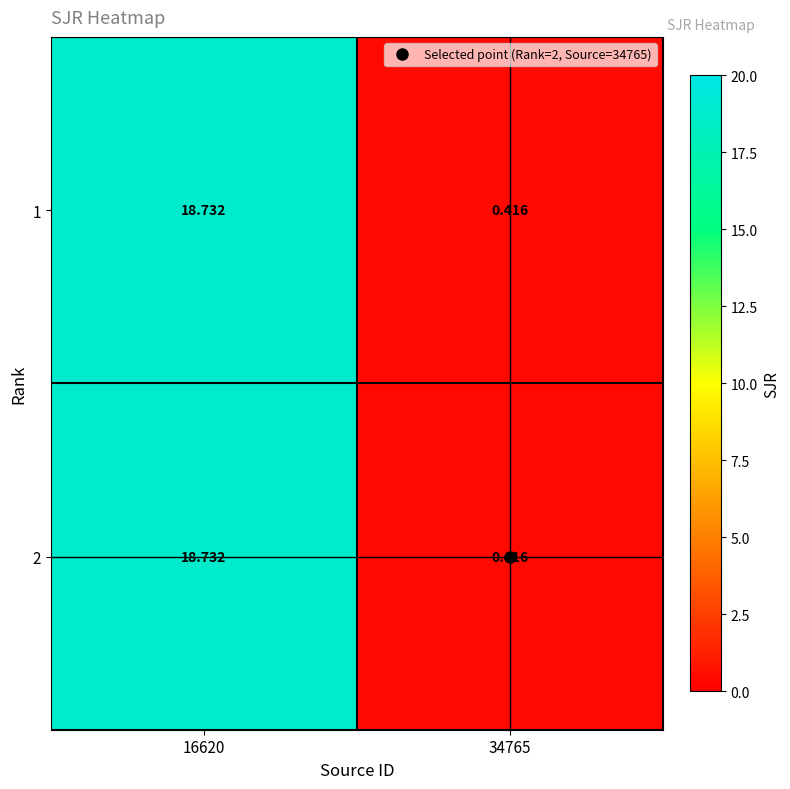

Is the value of 2 at 16620 greater than the value of 1 at 34765?

Yes